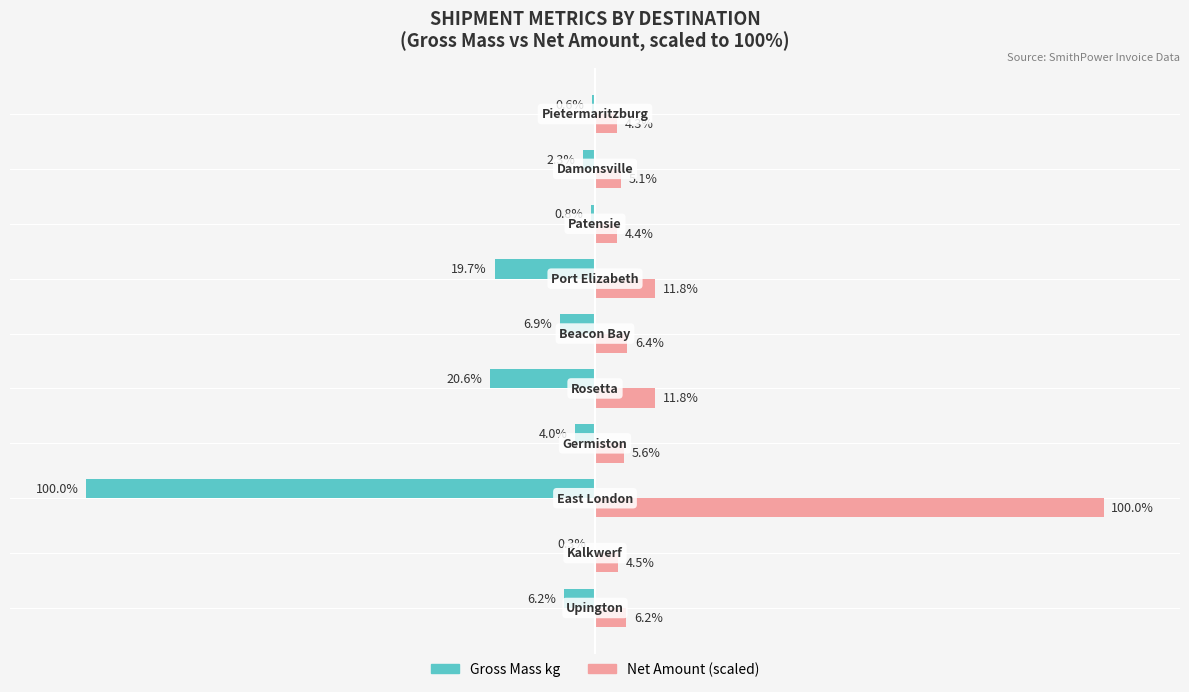

Which series has the largest total across all categories?

Net Amount (scaled)